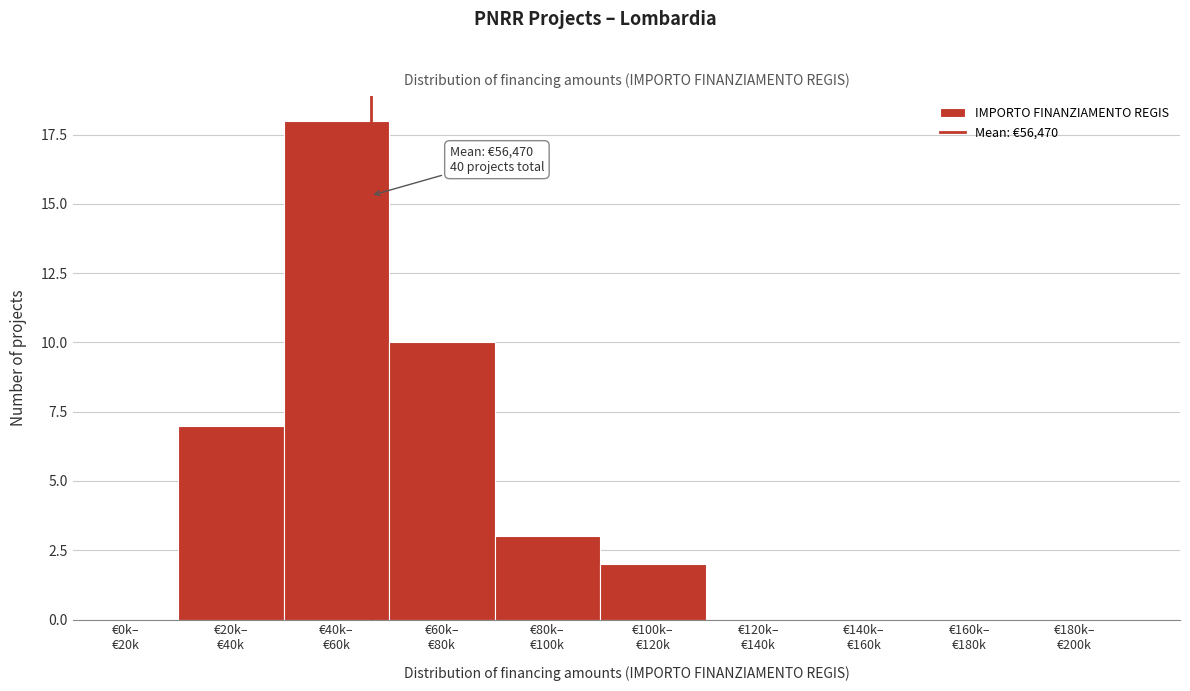

What is the greatest value displayed?

18